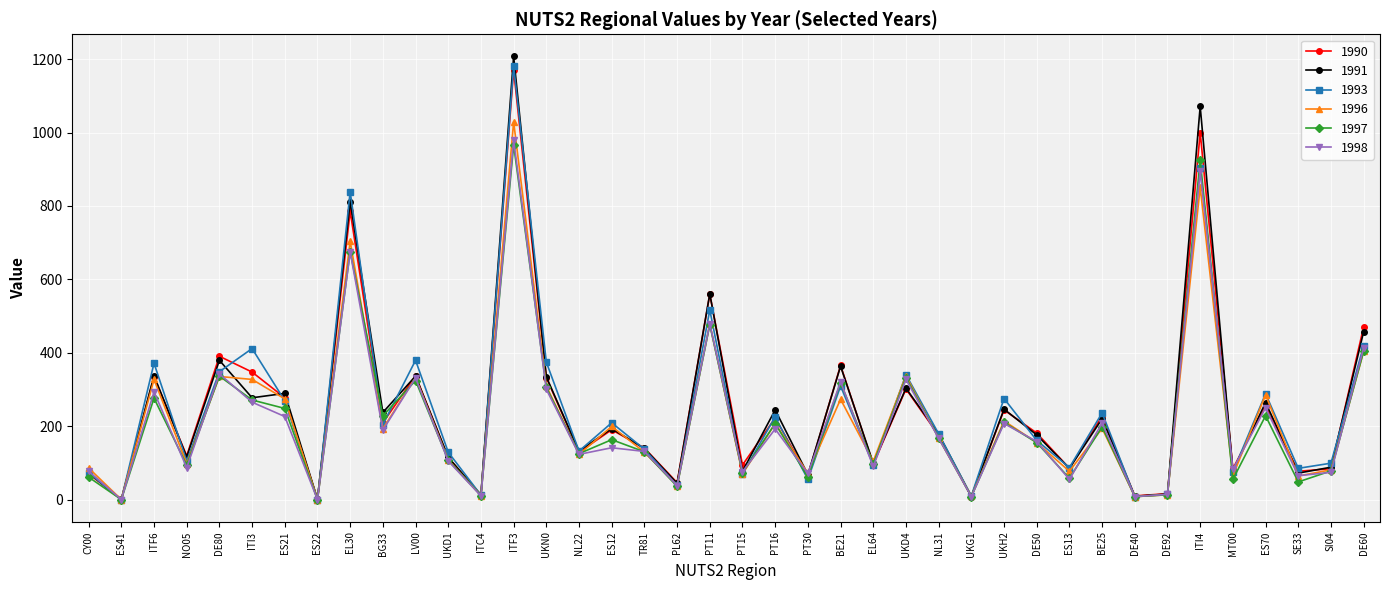

The 1993 series shows 444 at UKD4. True or false?

False